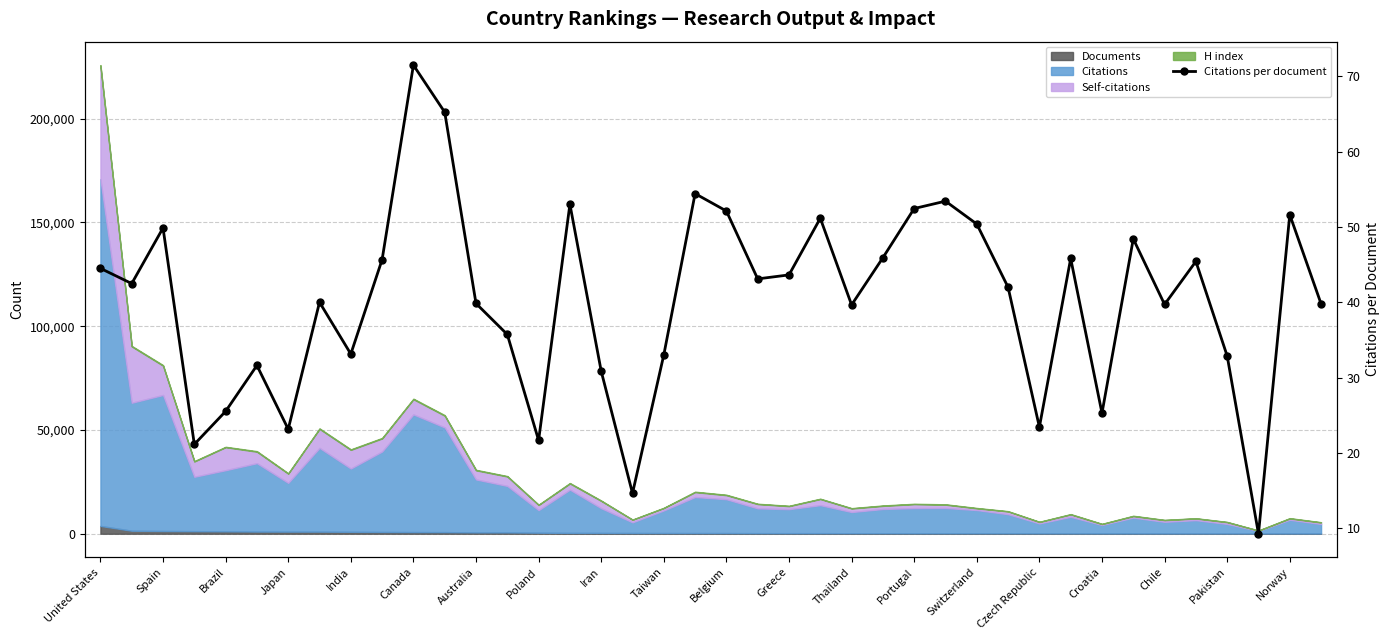

The chart shows a value of 54.9 at Iran. True or false?

False